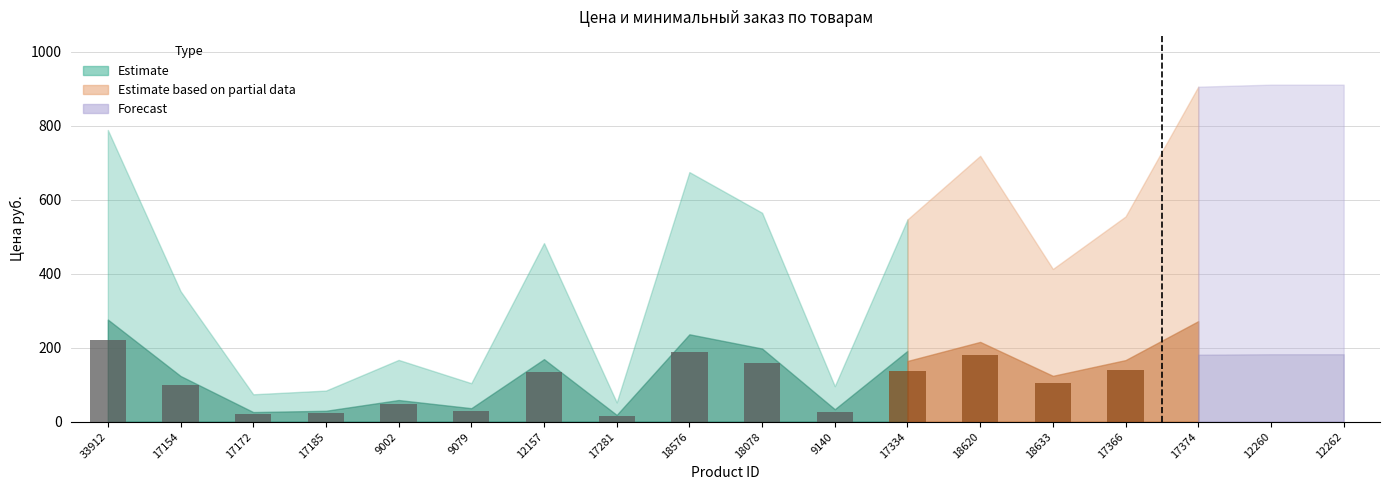

What is the average value?

87.6